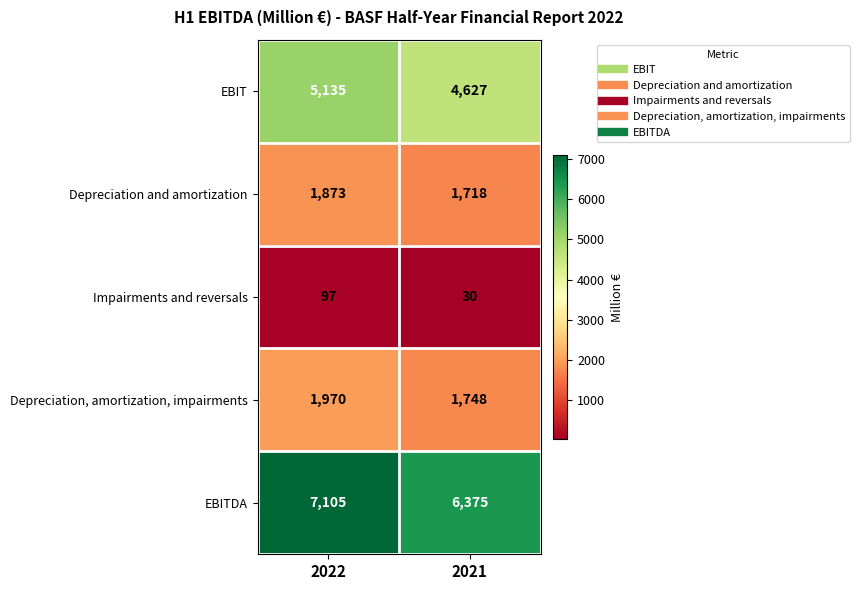

True or false: EBITDA has a value of 7105 at 2022.

True